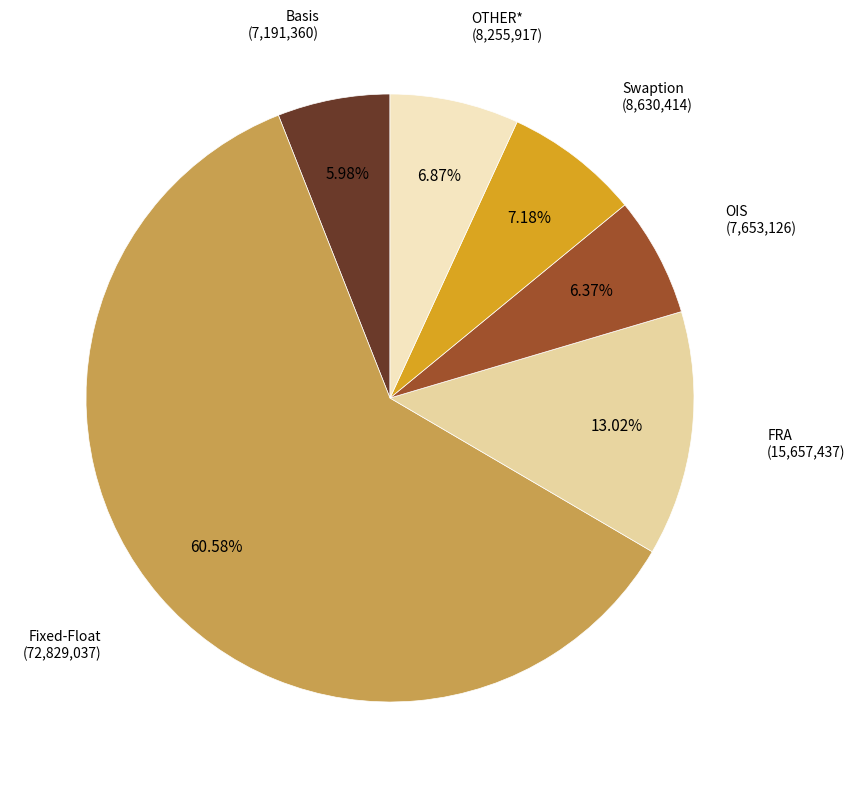

Is there a majority slice in this chart?

Yes